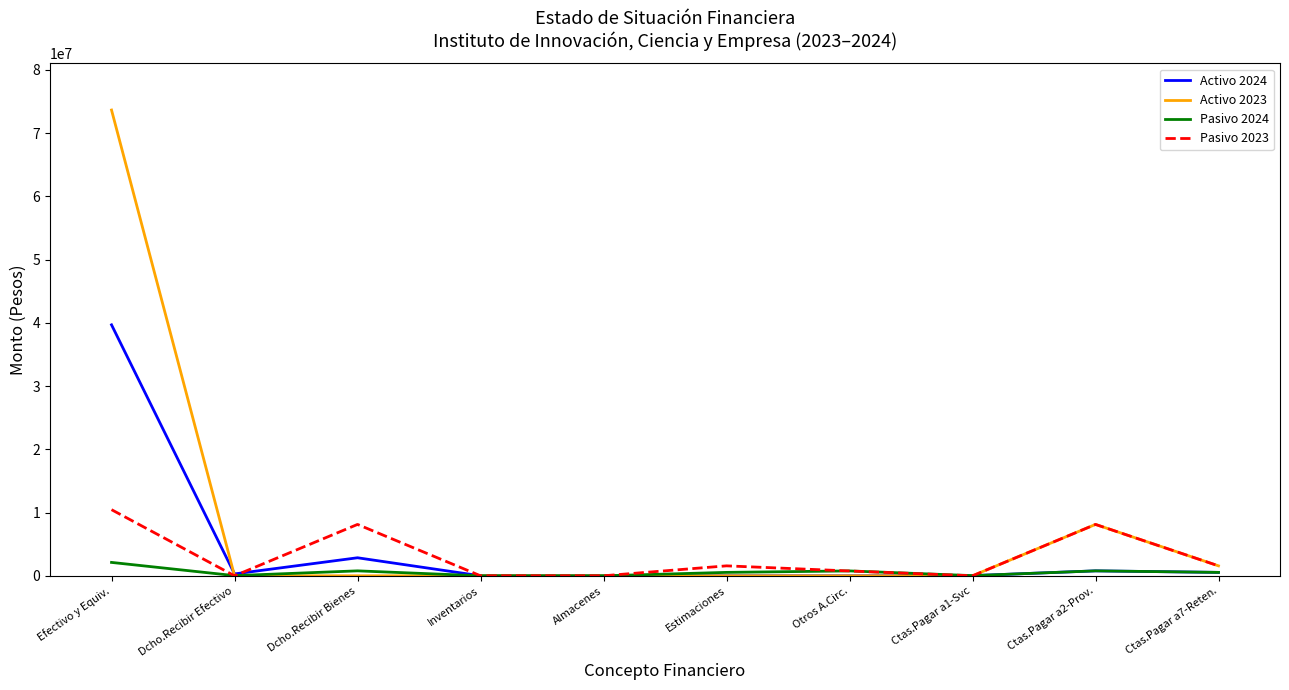

Is this an area chart (filled region under the line)?

No